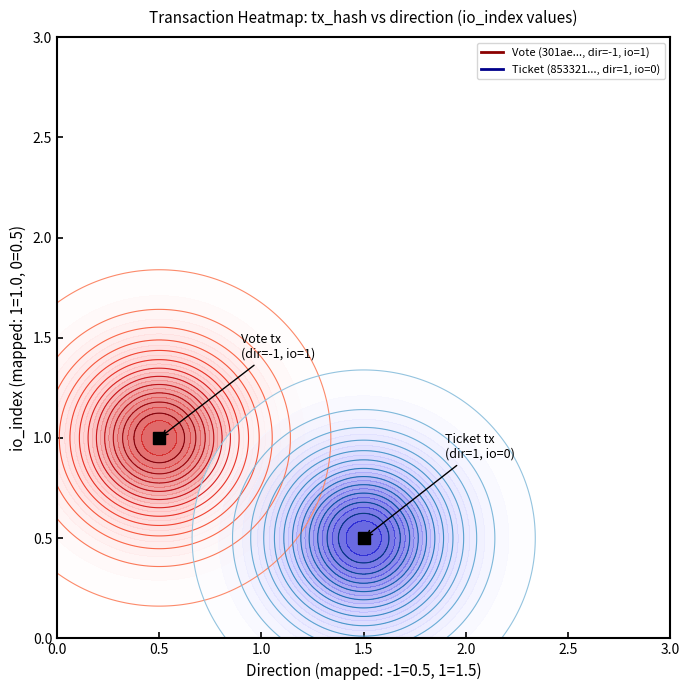

How many values in 301ae62ccf1007e75264ee088273e1c664b2858 are above zero?

1